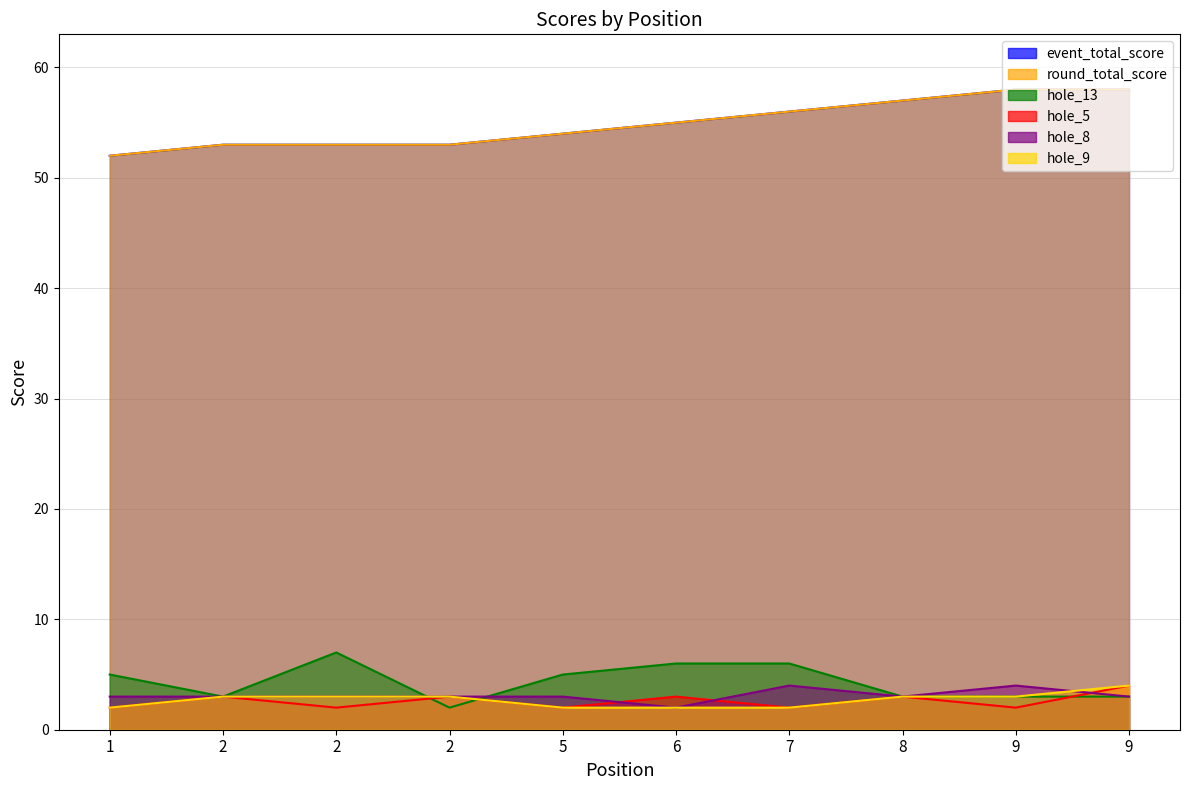

At how many categories does at least one series exceed 17?

10